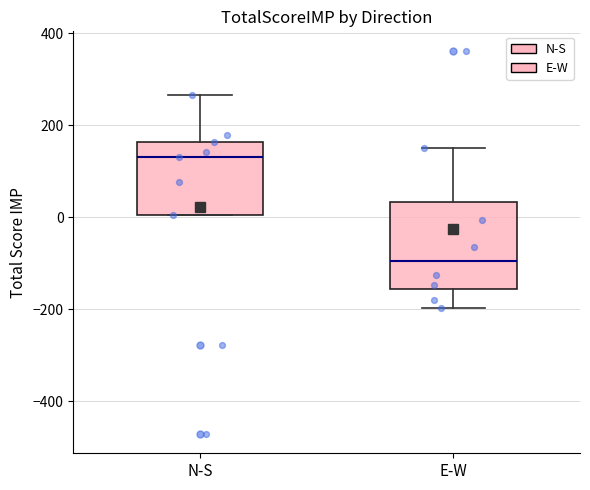

Which box's median line is the lowest?

E-W